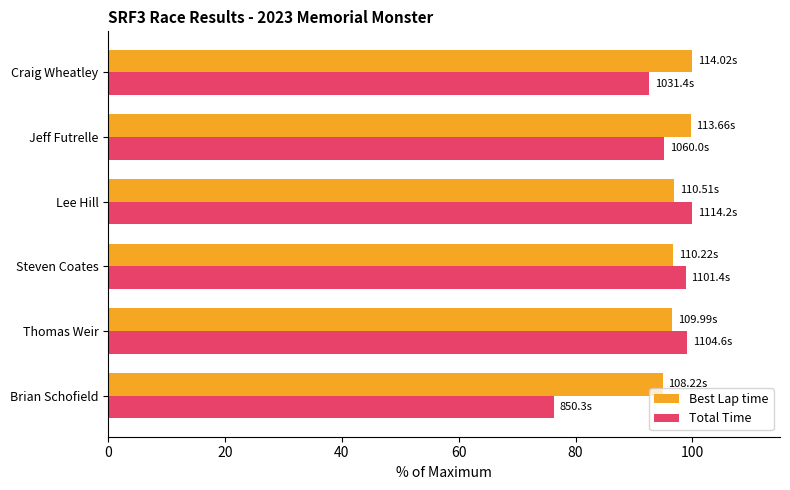

Which label corresponds to the smallest value in the chart?

Brian Schofield